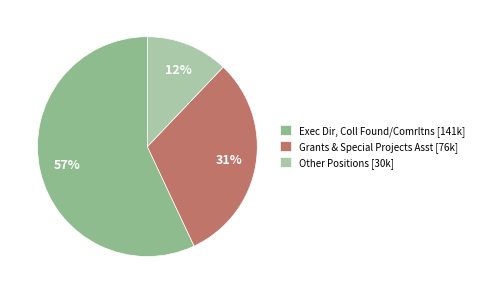

Which category has the biggest portion of the pie?

Exec Dir, Coll Found/Comrltns [141k]